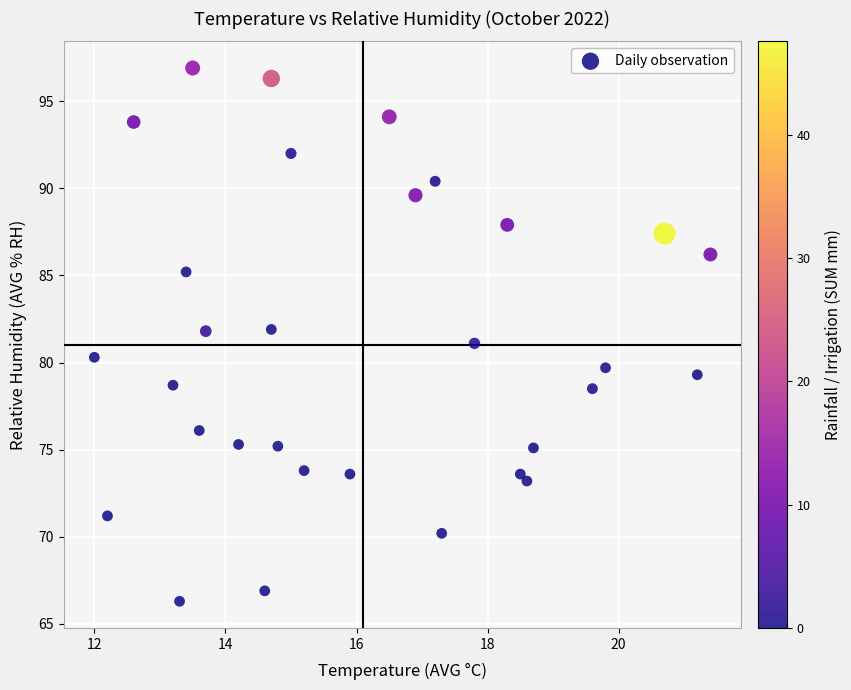

What is the range of X values (max minus min)?

9.4